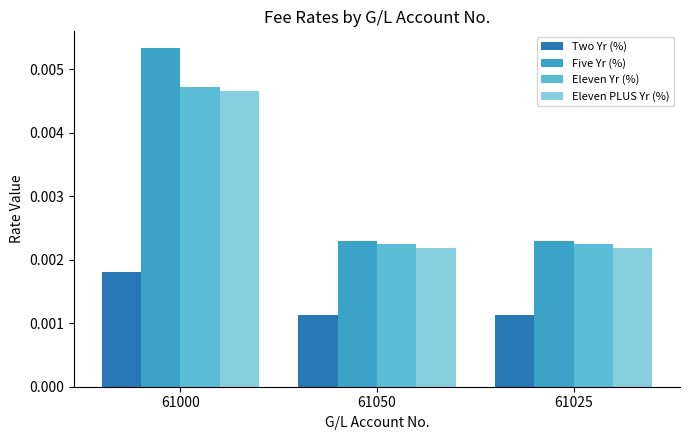

What are all the series names shown in the legend?

Two Yr (%), Five Yr (%), Eleven Yr (%), Eleven PLUS Yr (%)